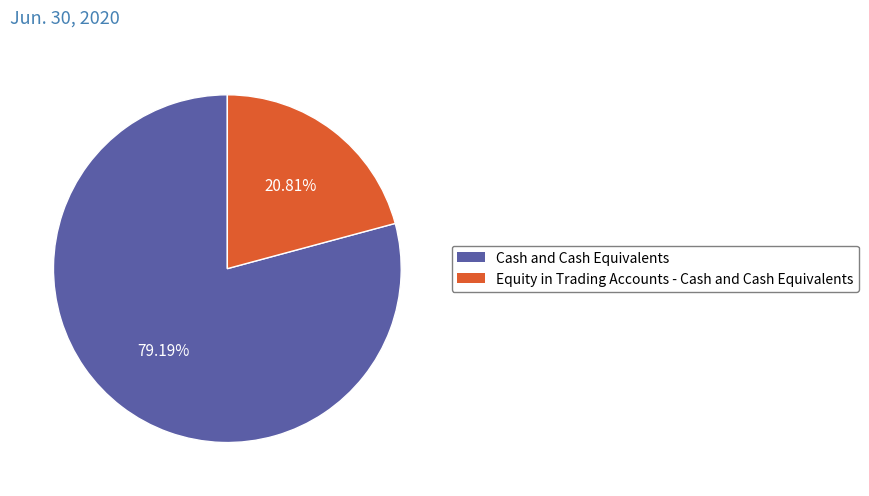

Count the number of slices in the pie.

2